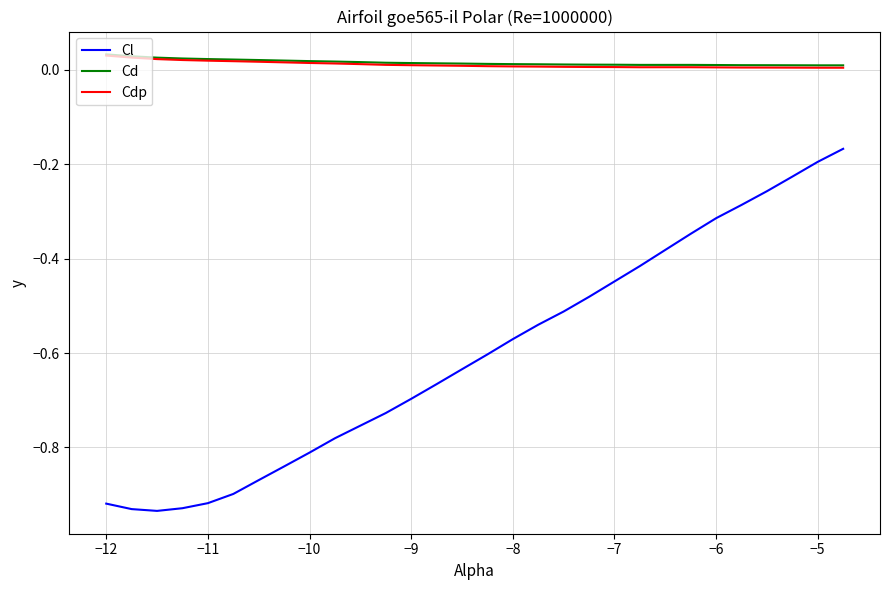

True or false: Cdp and Cl intersect in this chart.

False